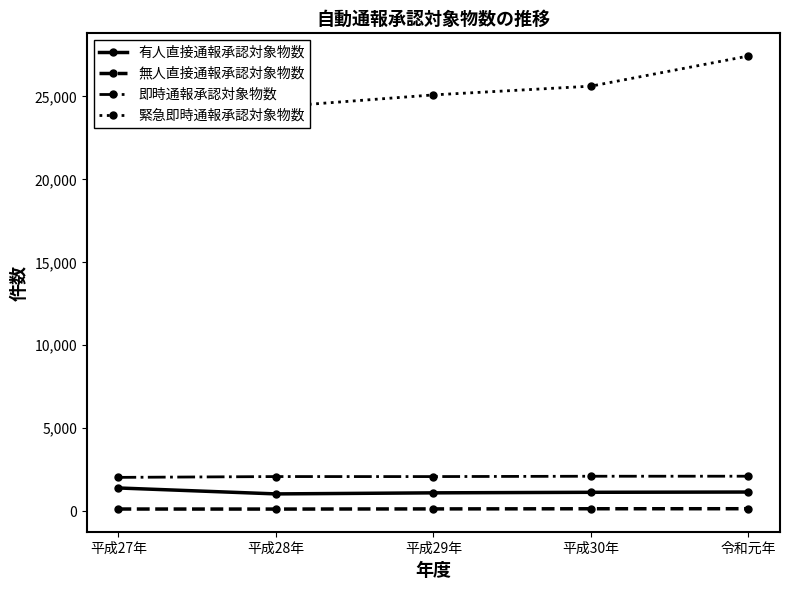

Is the value of 有人直接通報承認対象物数 at 平成29年 greater than the value of 無人直接通報承認対象物数 at 平成28年?

Yes